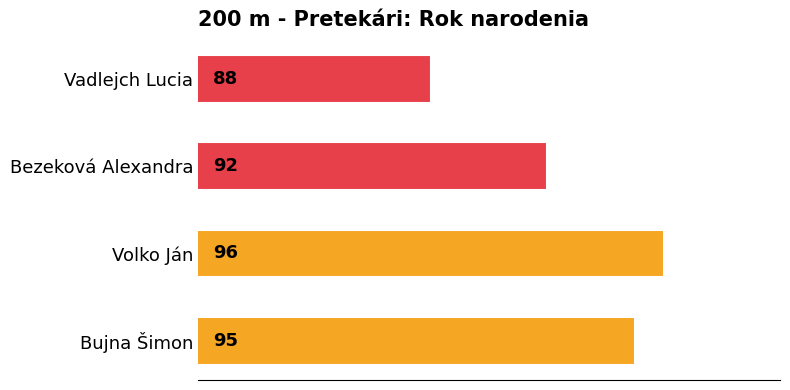

What is the change in value from Bujna Šimon to Bezeková Alexandra?

-3